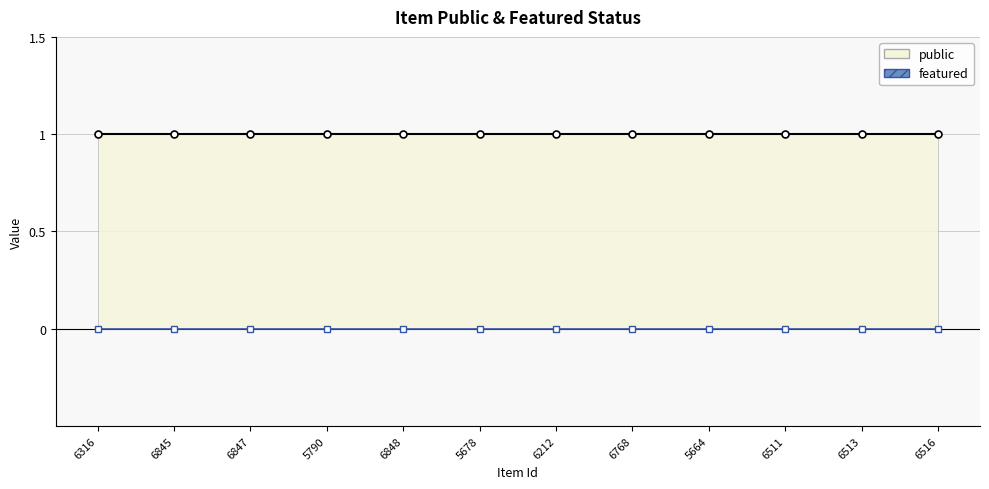

Which category has the highest value in the featured series?

6316